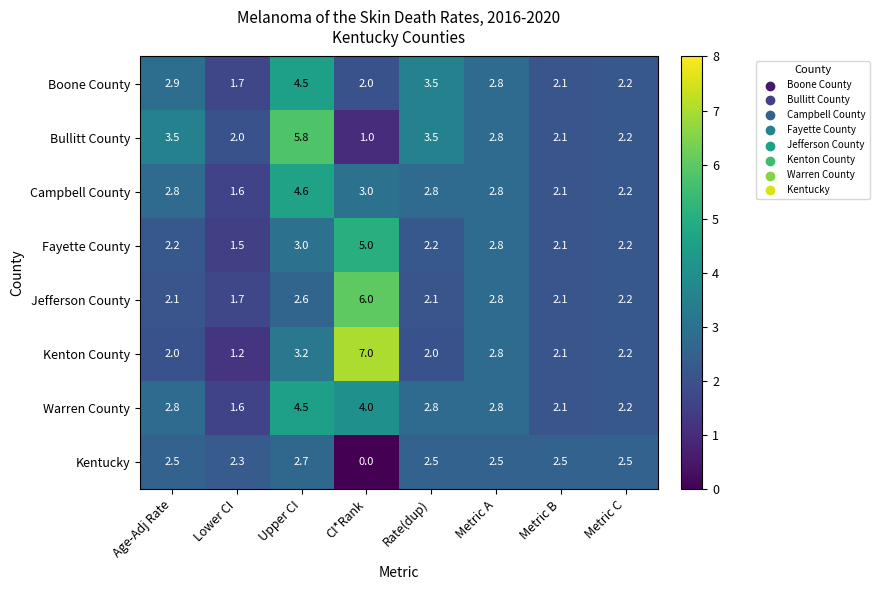

Is the value of Boone County at Rate(dup) greater than the value of Bullitt County at Metric A?

Yes